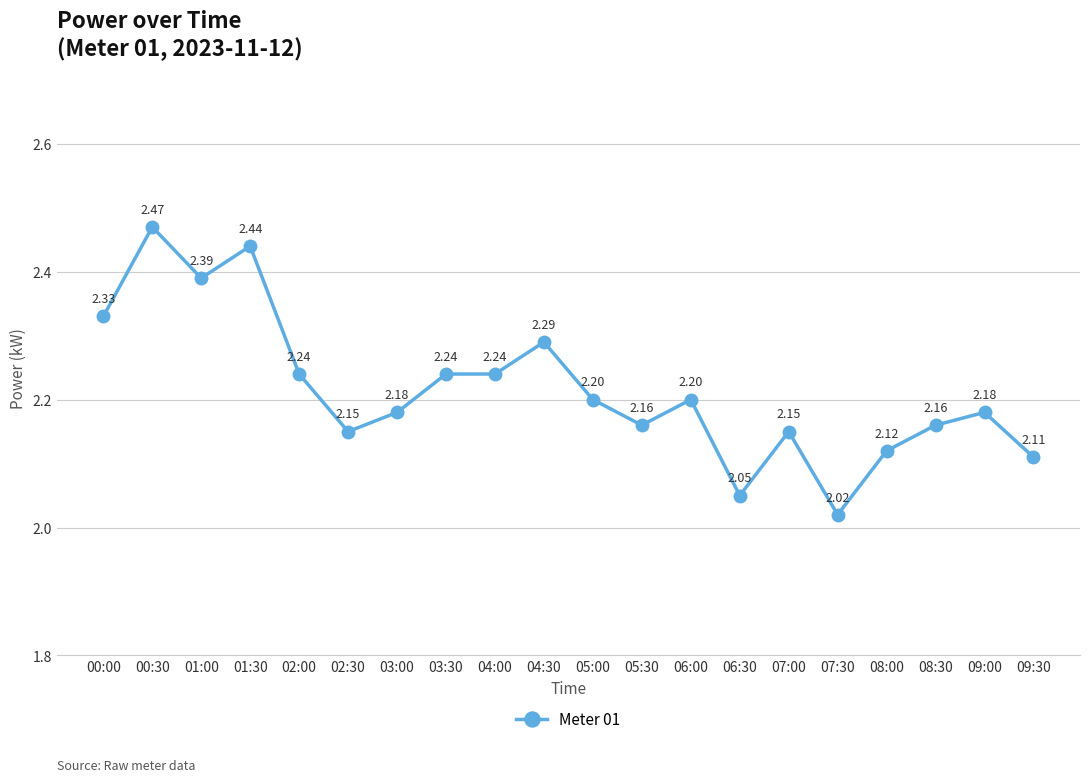

What is the change in value from 01:30 to 08:30?

-0.3